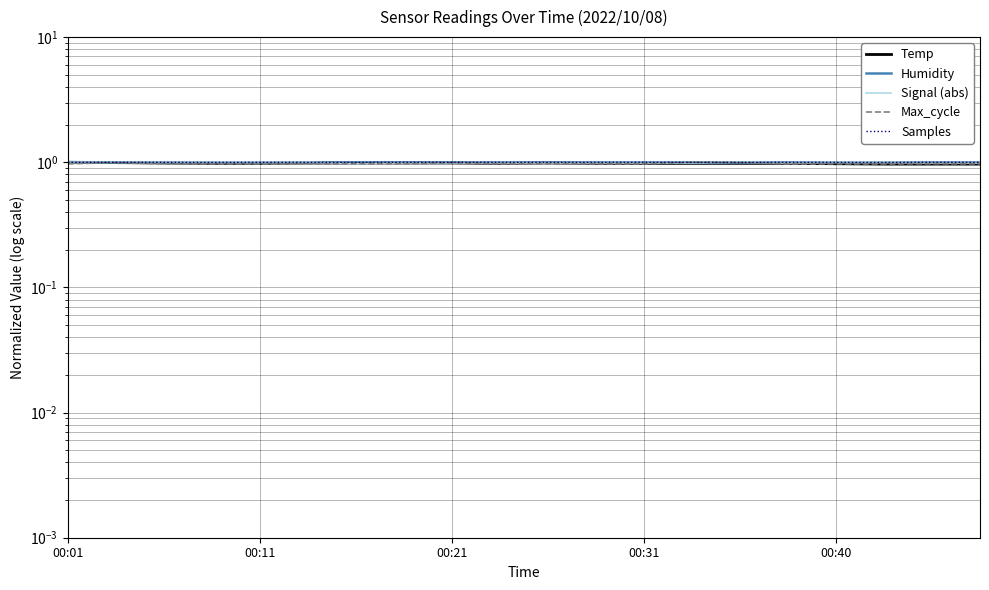

What is the average value of the Signal (abs) series?

1.0